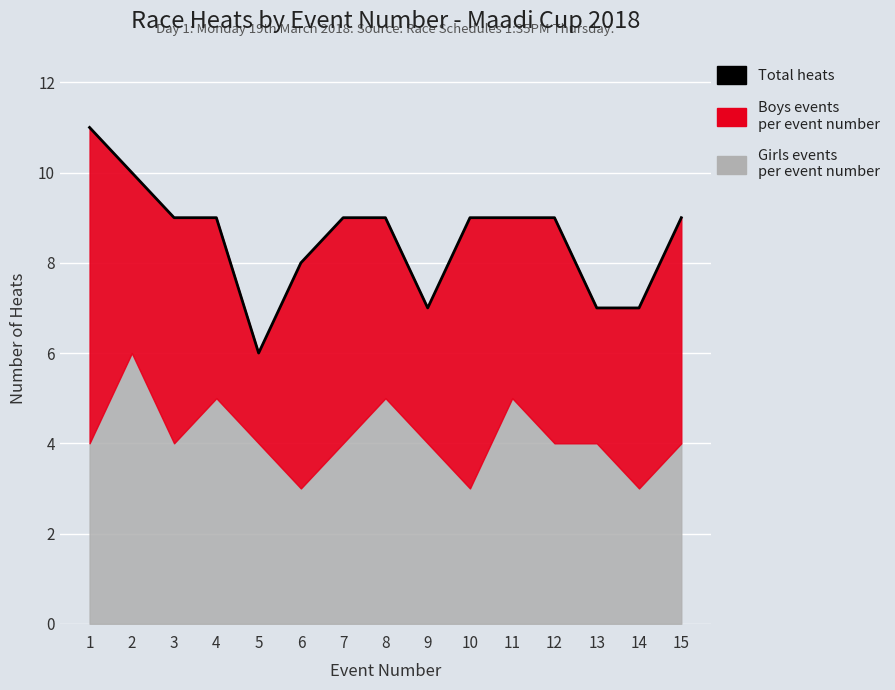

Is it true that the value at 4 is 9?

True